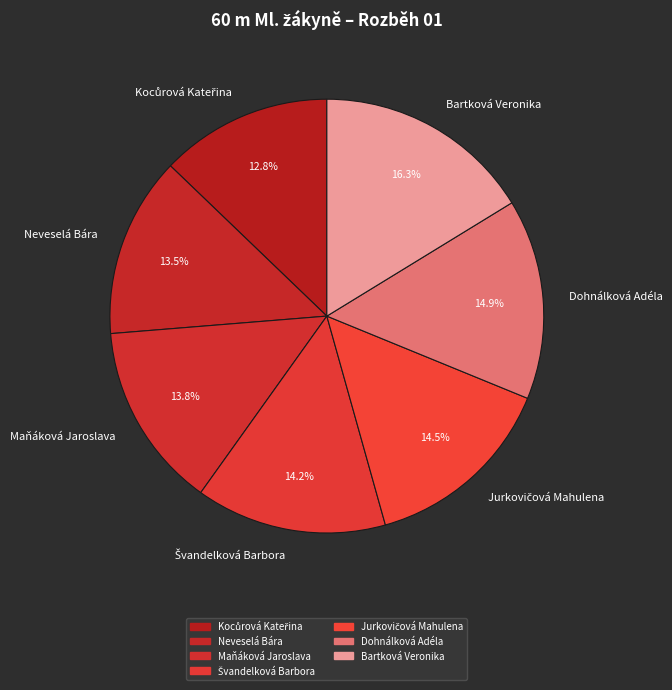

How many slices are in this pie chart?

7